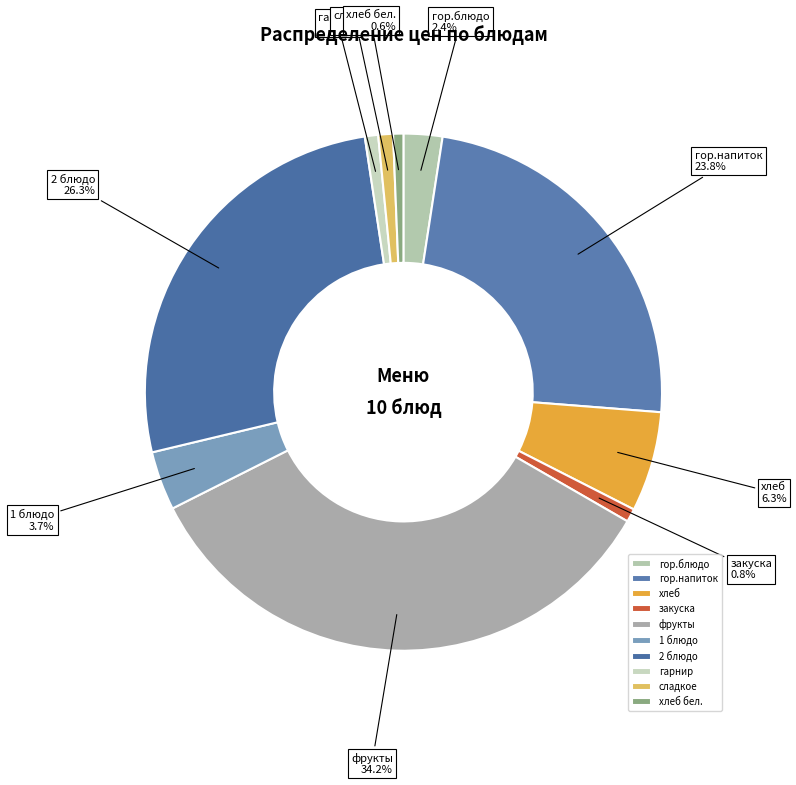

Is it true that фрукты is 19% of the pie?

False